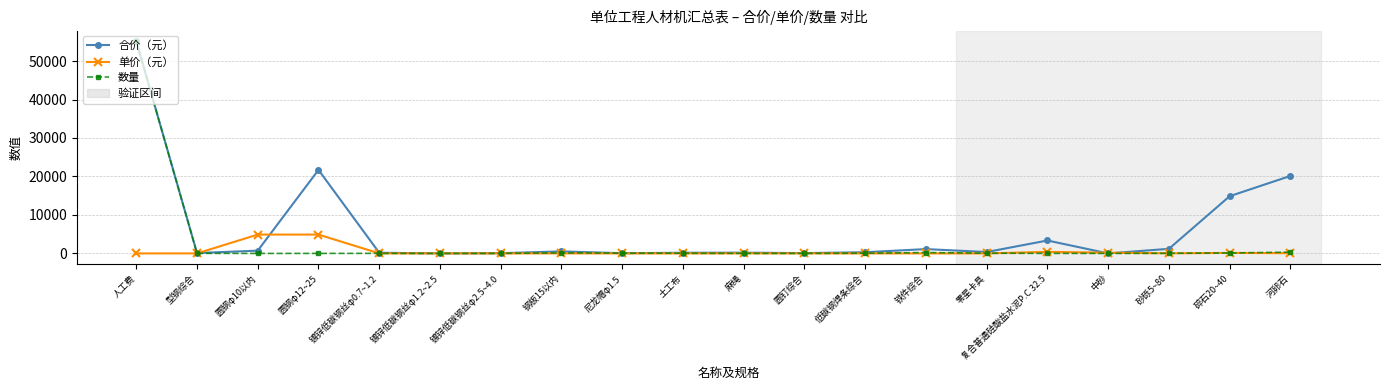

What is the label of the 20th point from the right?

人工费